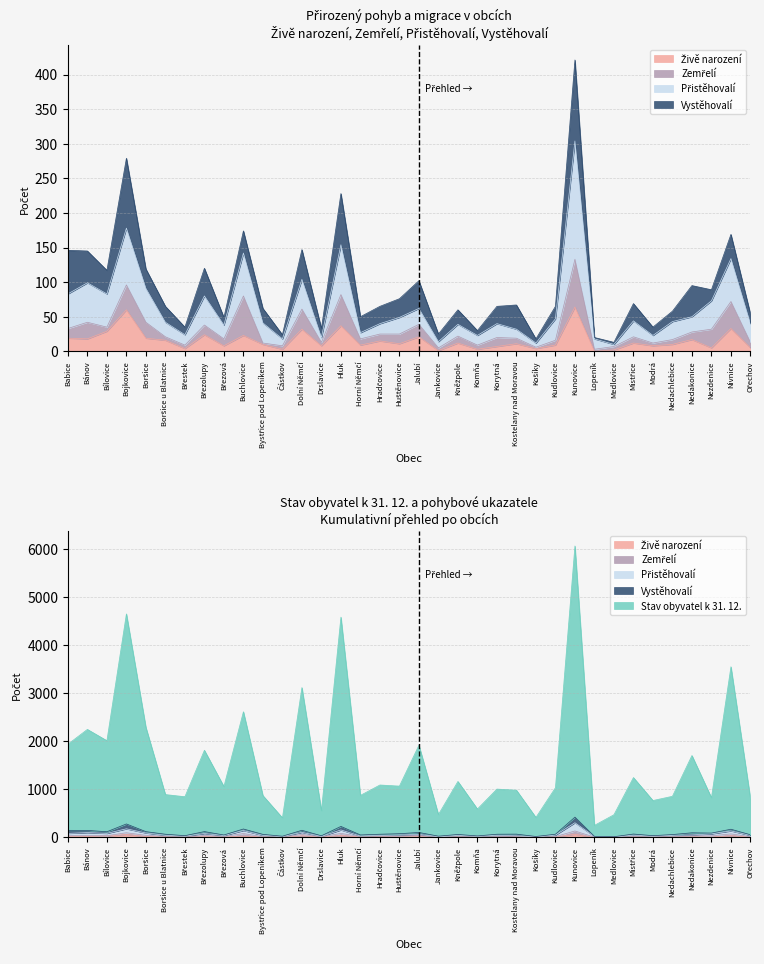

Where is the first local minimum for Přistěhovalí?

Bílovice